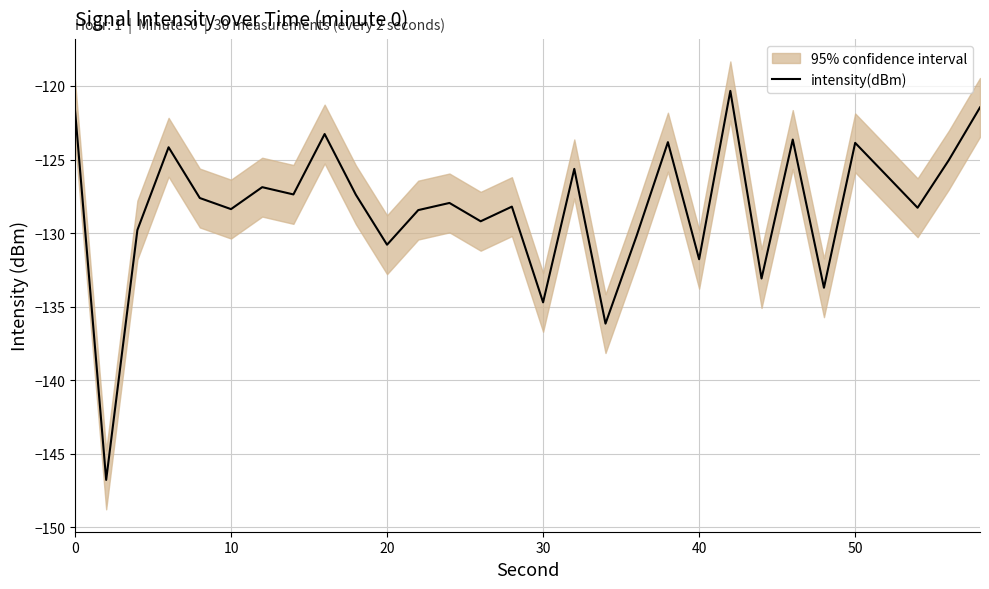

What is the highest value of the intensity(dBm) series?

-120.3